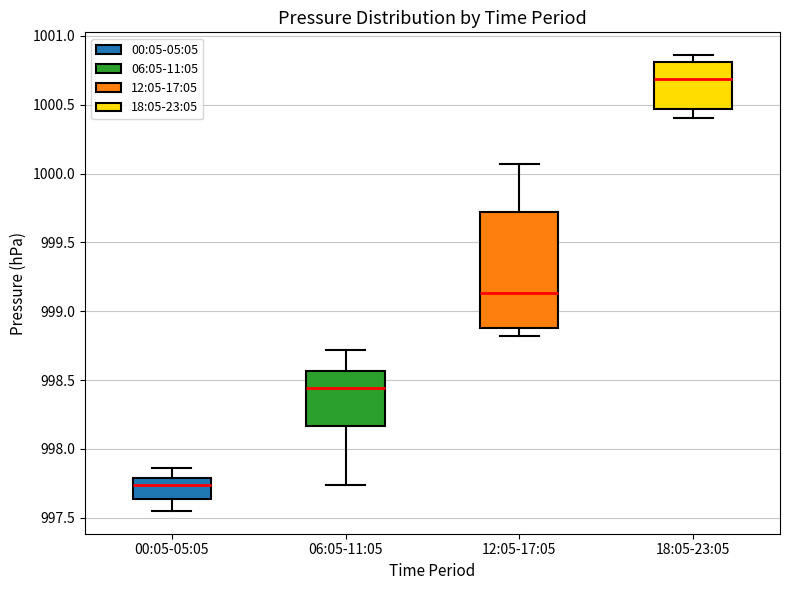

Which box's median line is the highest?

18:05-23:05